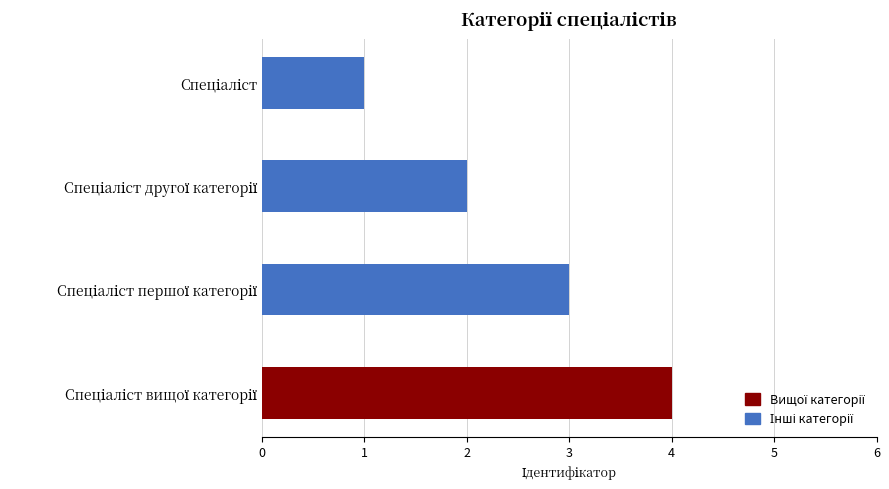

What is the sum of all values?

10